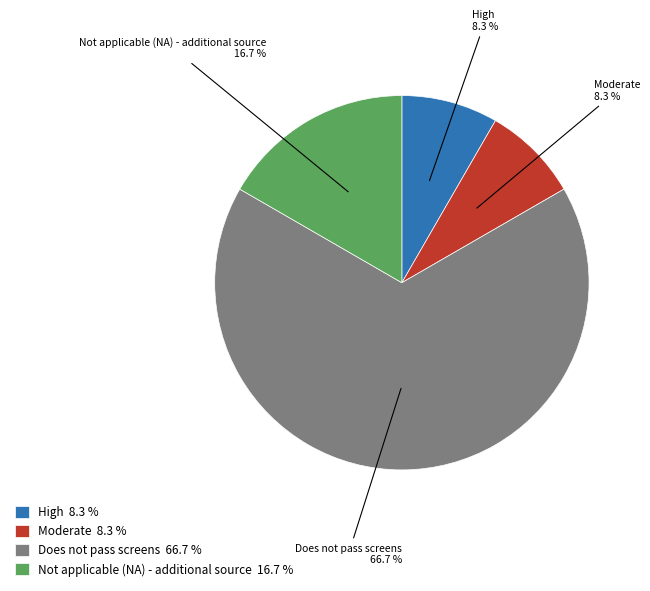

Does Does not pass screens 66.7 % represent more than half of the total?

Yes